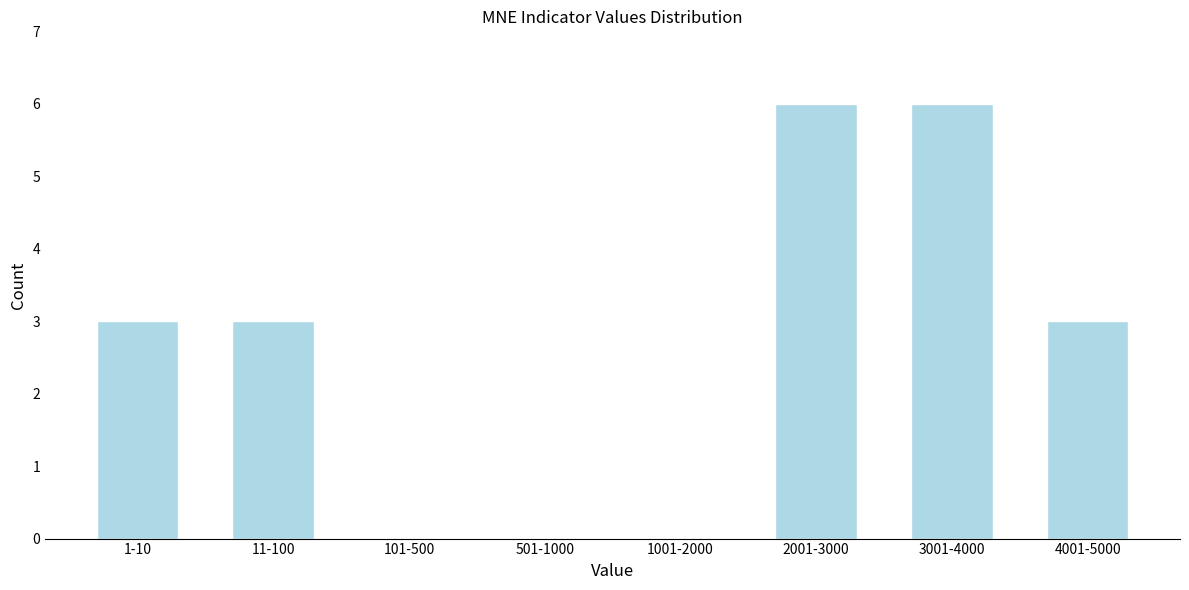

Reading left to right, transcribe all the data shown in this chart.

1-10=3	11-100=3	101-500=0	501-1000=0	1001-2000=0	2001-3000=6	3001-4000=6	4001-5000=3